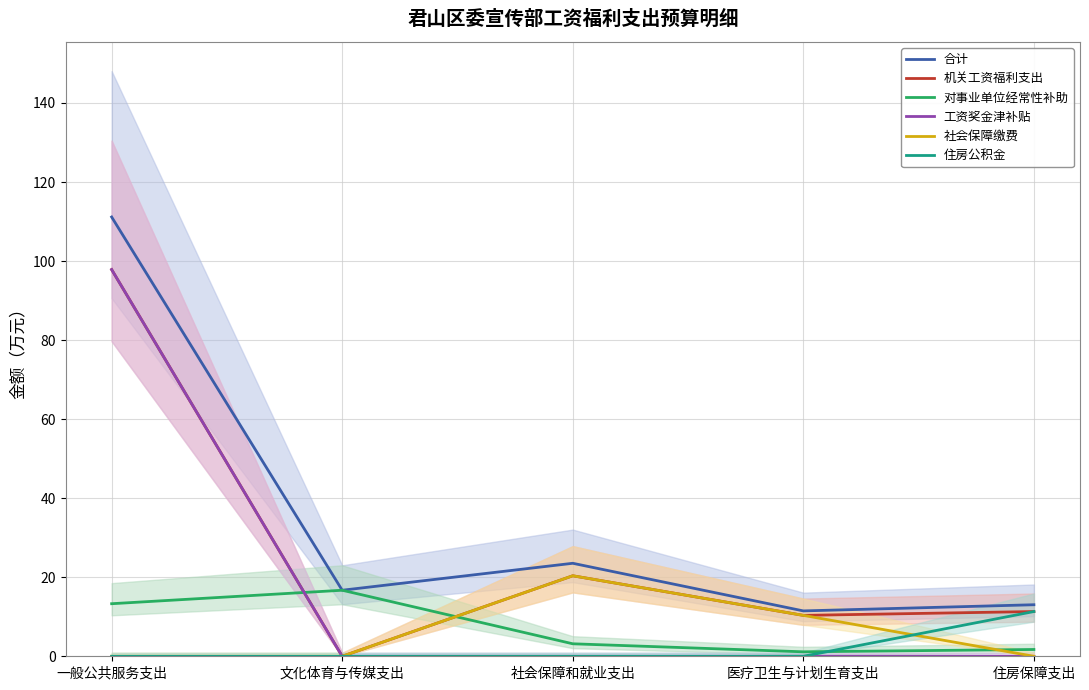

How many data points does each series have?

5